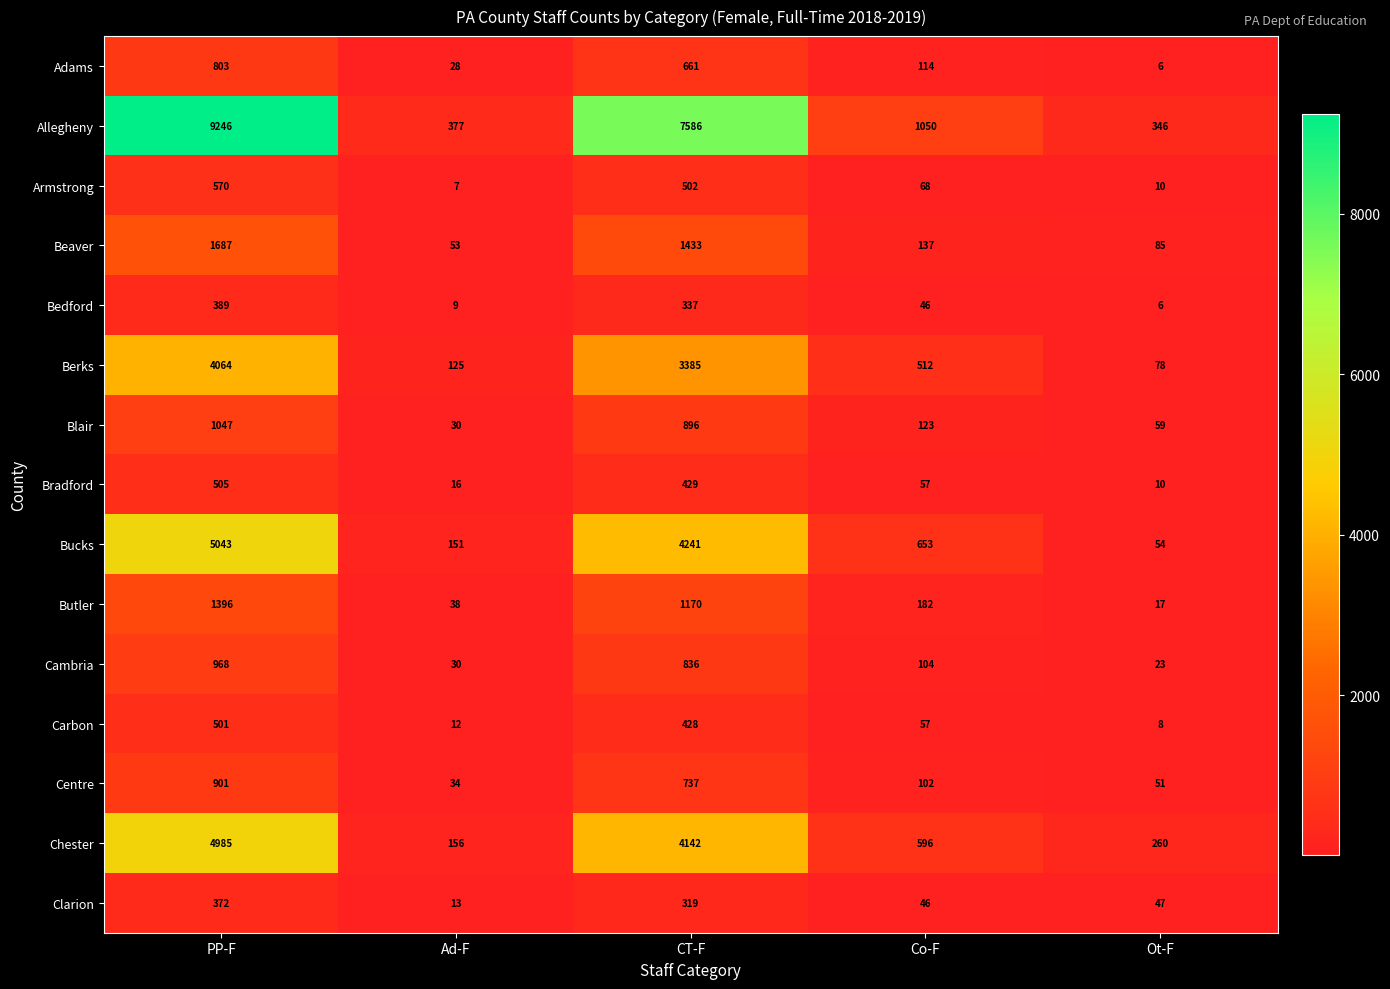

What is the difference between the highest and lowest values at PP-F?

8874